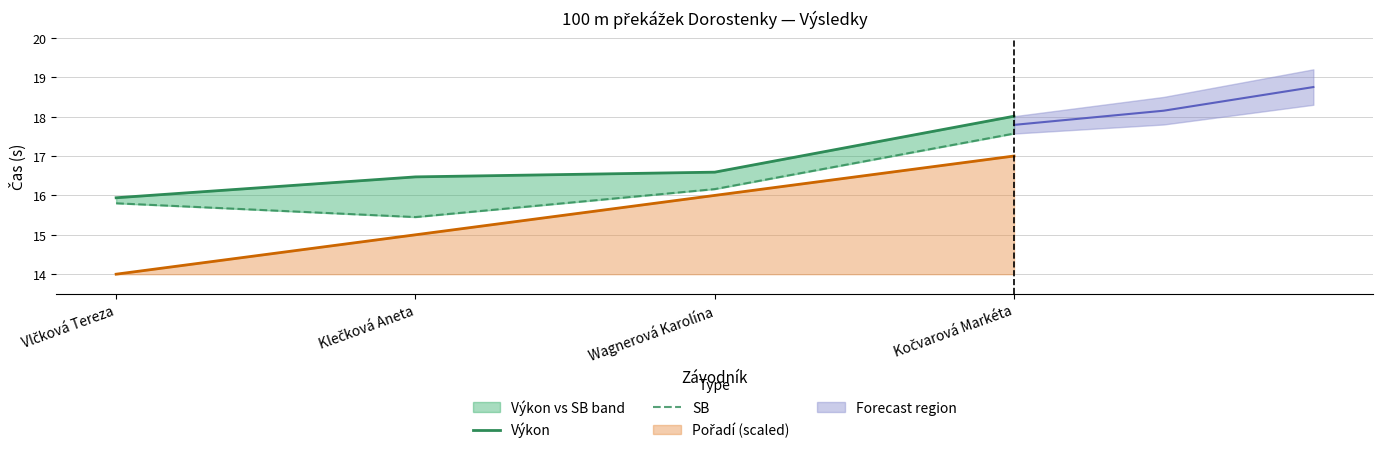

What position from the right is Vlčková Tereza?

4